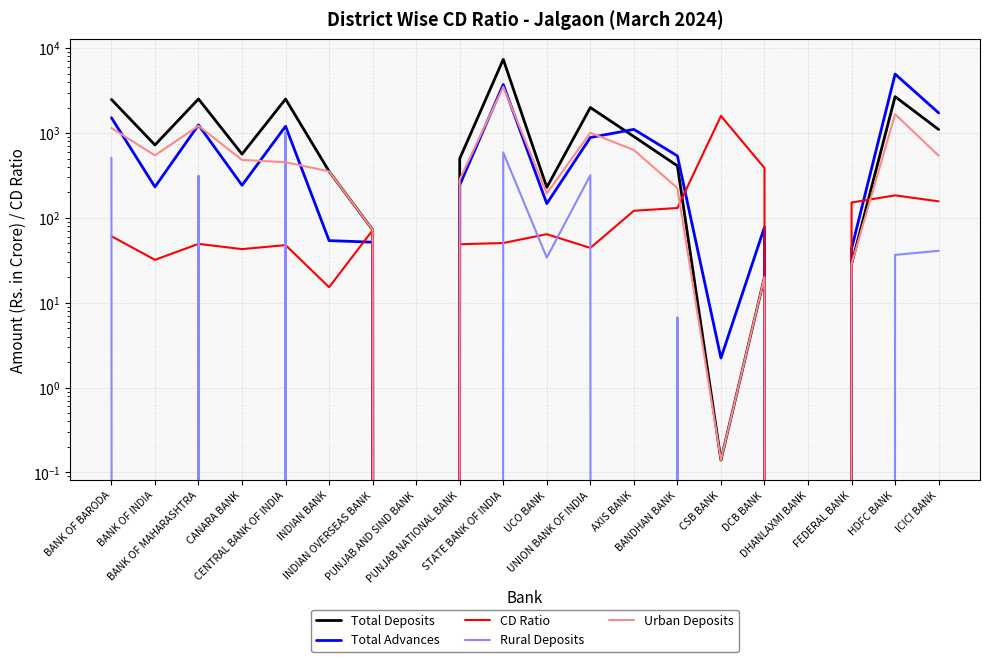

In CD Ratio, how many points are lower than both neighbors (excluding endpoints)?

6